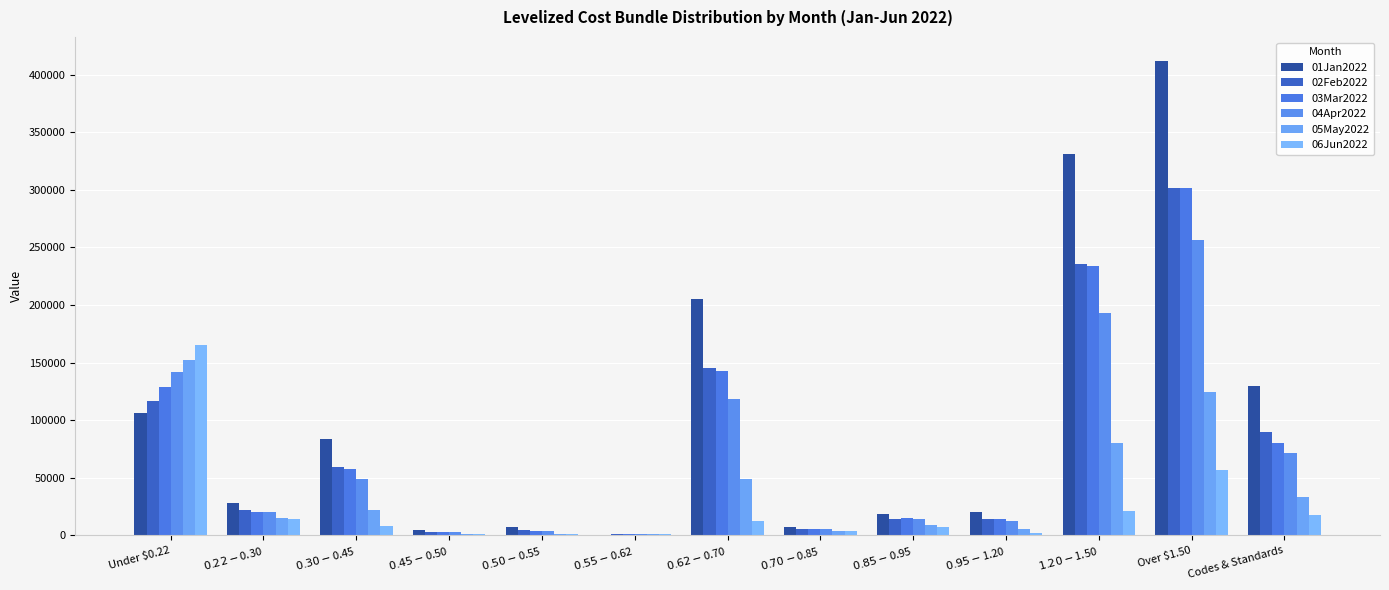

What is the difference between the maximum and second lowest values in the 04Apr2022 series?

254107.5